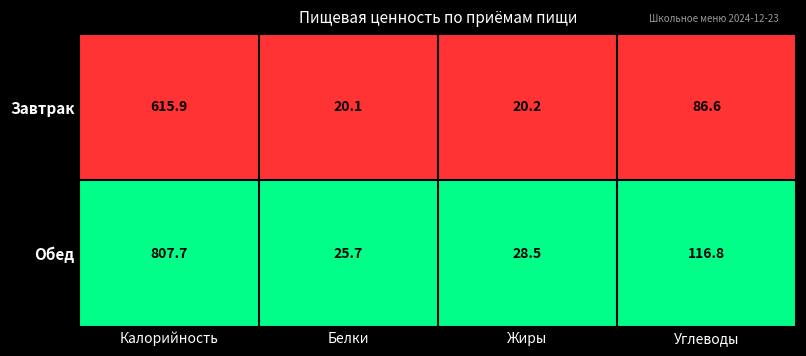

Which label corresponds to the largest value in the chart?

Калорийность